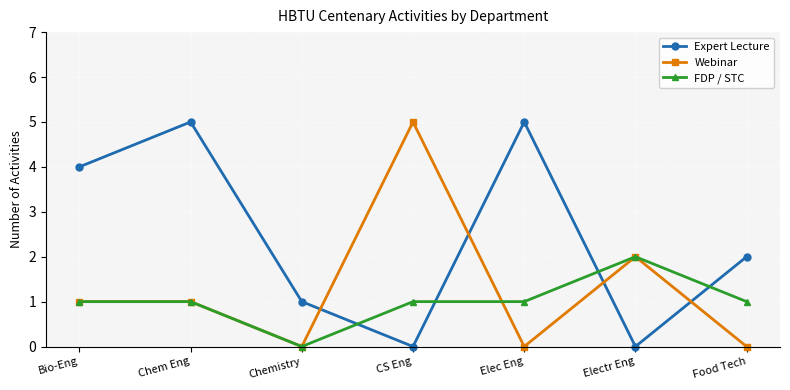

Reading left to right, transcribe all the data shown in this chart.

Expert Lecture: Bio-Eng=4	Chem Eng=5	Chemistry=1	CS Eng=0	Elec Eng=5	Electr Eng=0	Food Tech=2
Webinar: Bio-Eng=1	Chem Eng=1	Chemistry=0	CS Eng=5	Elec Eng=0	Electr Eng=2	Food Tech=0
FDP / STC: Bio-Eng=1	Chem Eng=1	Chemistry=0	CS Eng=1	Elec Eng=1	Electr Eng=2	Food Tech=1